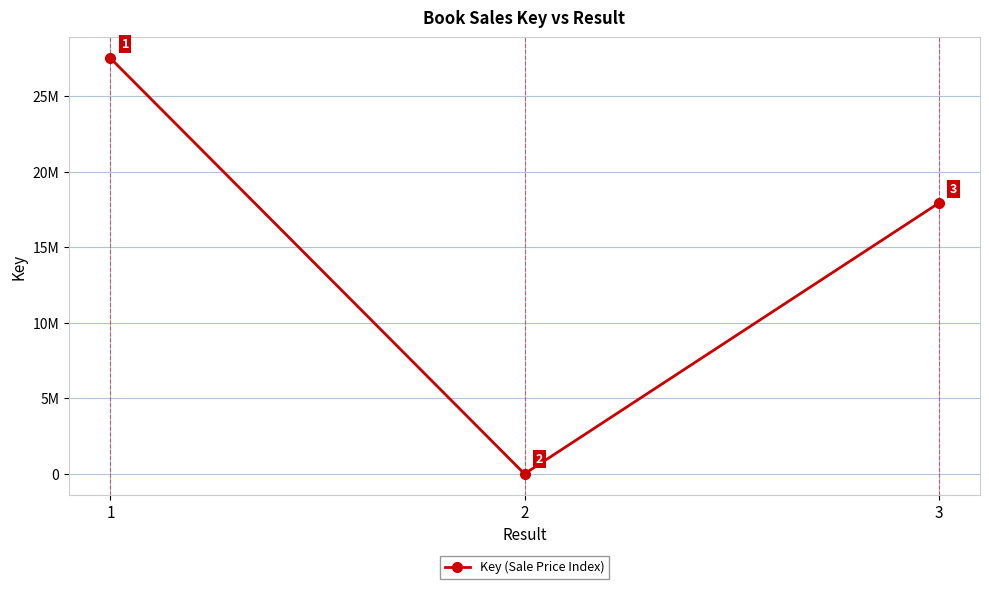

Where does the data first go above 17913220?

1